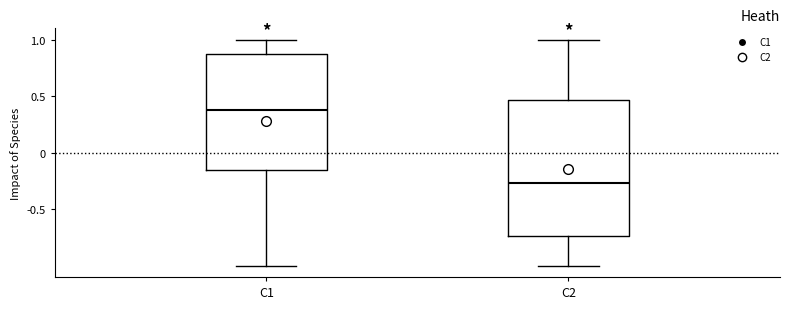

Reading left to right, read every box against the y-axis: the position of its median line, the range the box covers, and the ends of its whiskers. The values are not printed on the chart, so give them approximately, as read against the axis.

C1: median 0.40, box -0.15 to 0.90, whiskers -1.00 to 1.00
C2: median -0.25, box -0.75 to 0.45, whiskers -1.00 to 1.00